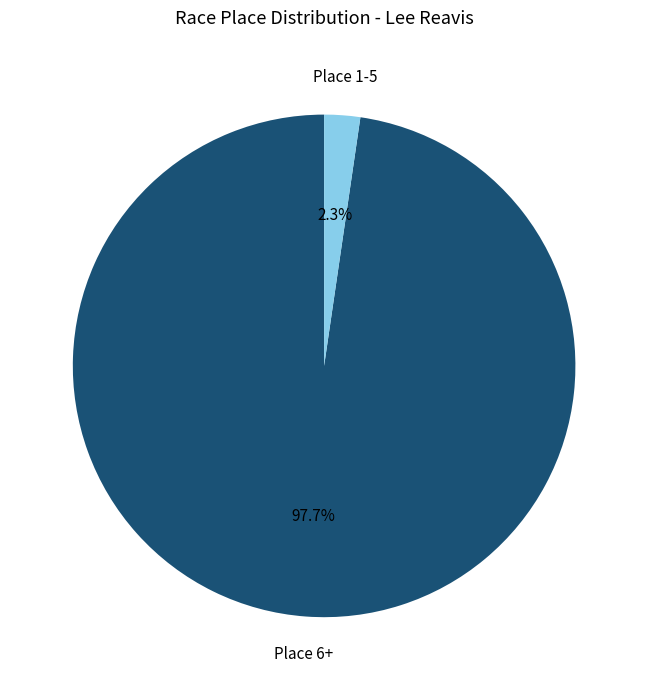

Is there any slice that represents more than half of the pie?

Yes